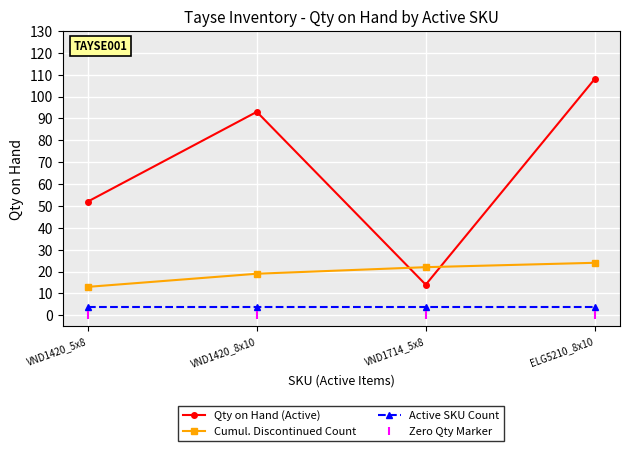

Reading left to right, list all the values displayed in this chart.

Qty on Hand (Active): VND1420_5x8=52	VND1420_8x10=93	VND1714_5x8=14	ELG5210_8x10=108
Cumul. Discontinued Count: VND1420_5x8=13	VND1420_8x10=19	VND1714_5x8=22	ELG5210_8x10=24
Active SKU Count: VND1420_5x8=4	VND1420_8x10=4	VND1714_5x8=4	ELG5210_8x10=4
Zero Qty Marker: VND1420_5x8=0	VND1420_8x10=0	VND1714_5x8=0	ELG5210_8x10=0